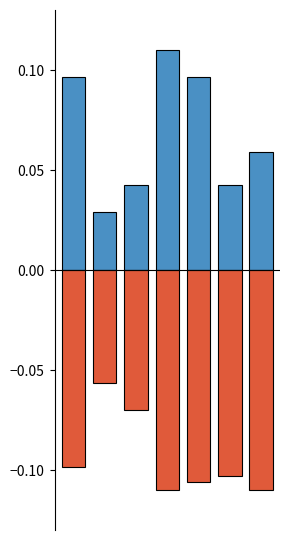

Reading left to right, extract all data points from this chart.

Avg Cites/Doc (norm): 0.1	0.0	0.0	0.1	0.1	0.0	0.1
Avg Ref/Doc (norm): -0.1	-0.1	-0.1	-0.1	-0.1	-0.1	-0.1